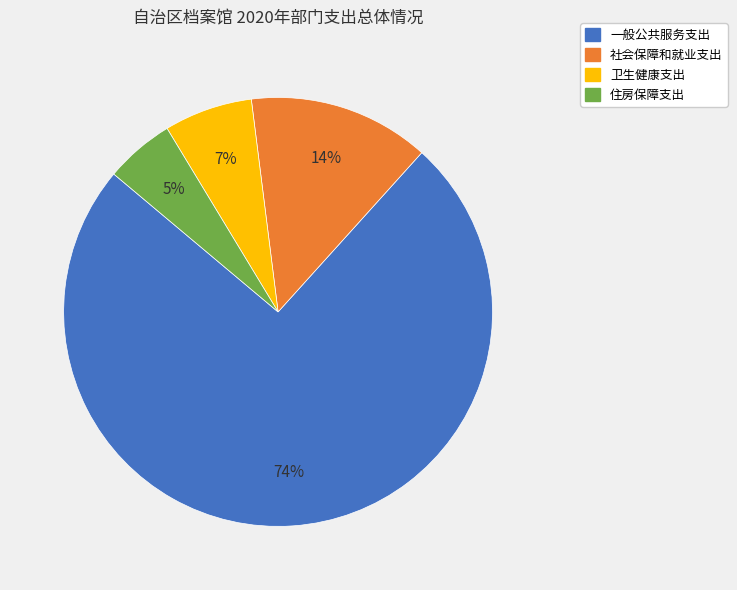

Combined, do 社会保障和就业支出 and 卫生健康支出 account for over 50%?

No